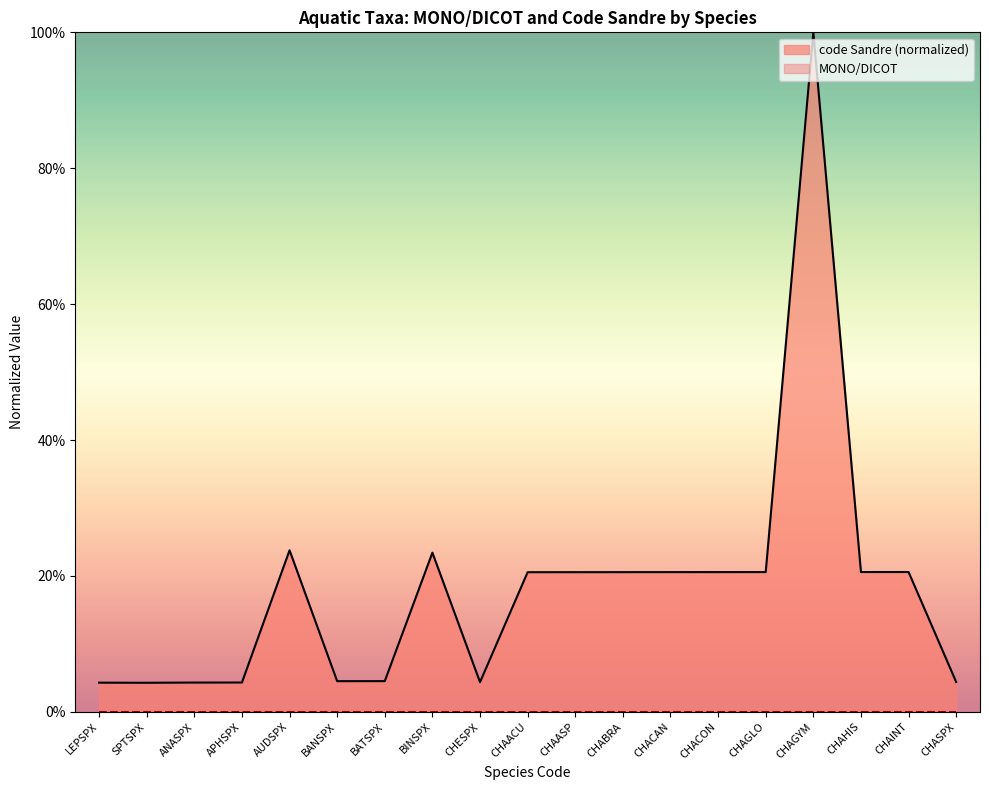

What is the difference between the values at CHAGLO and BATSPX?

0.2